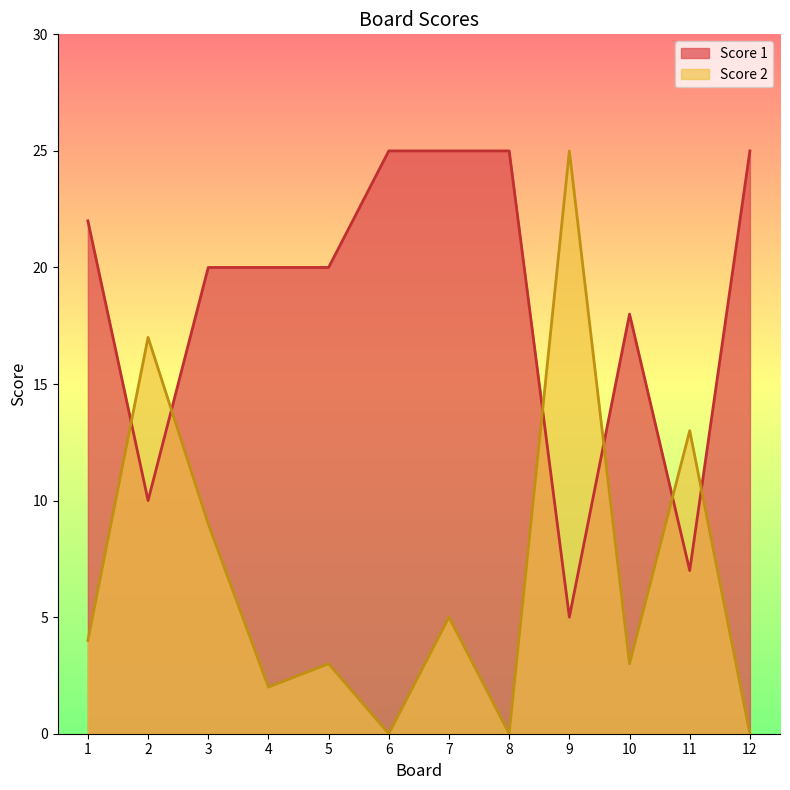

At which category does Score 1 reach its first local valley?

2